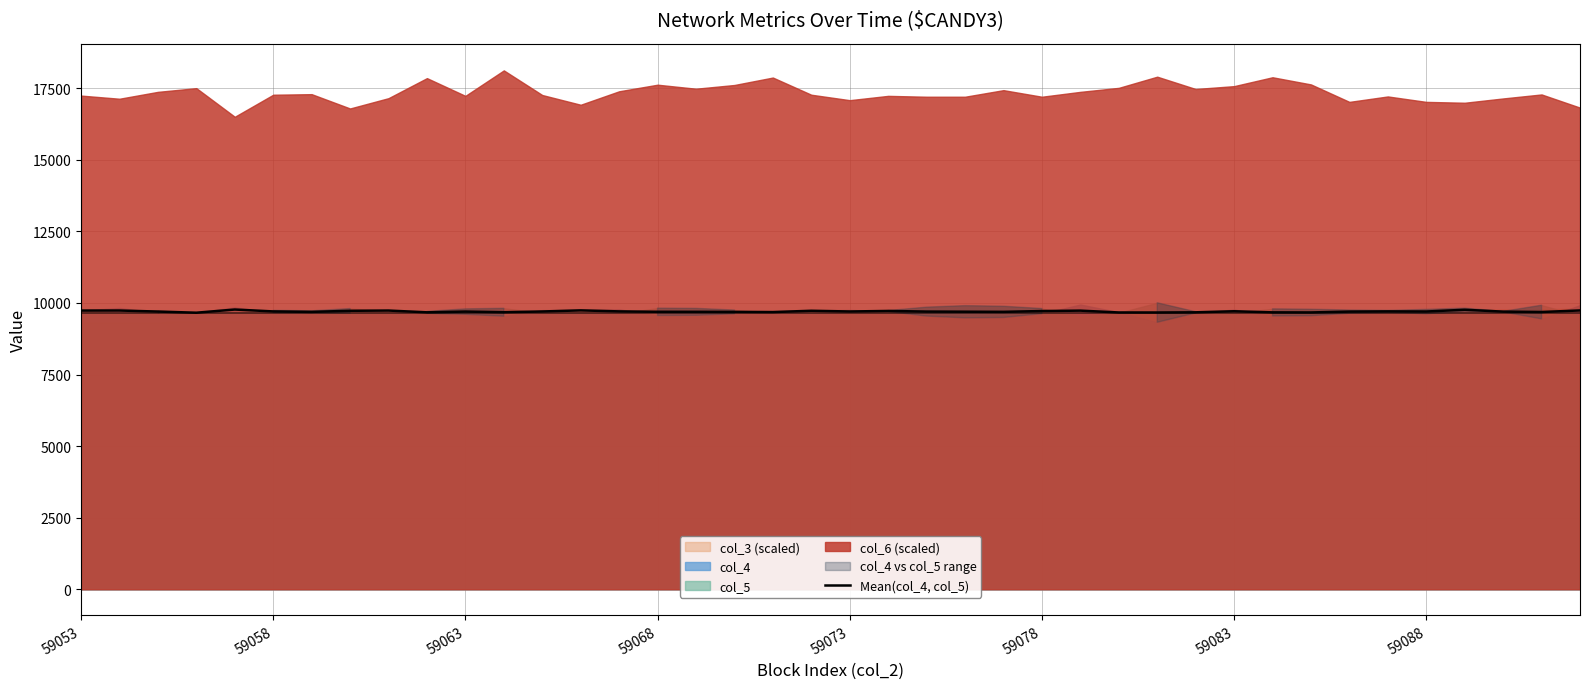

Is it true that Mean(col_4, col_5) equals 9701.0 at 59073?

True